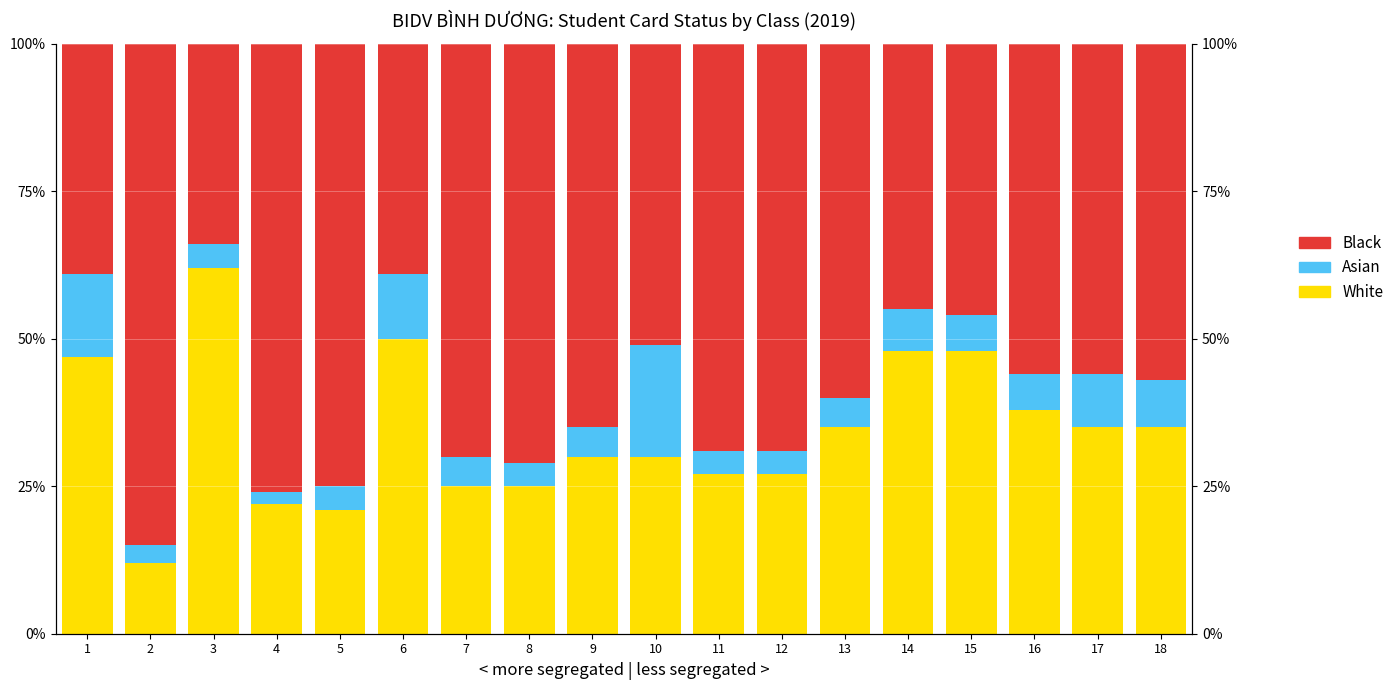

Reading left to right, extract all data points from this chart.

White: 47	12	62	22	21	50	25	25	30	30	27	27	35	48	48	38	35	35
Asian: 14	3	4	2	4	11	5	4	5	19	4	4	5	7	6	6	9	8
Black: 39	85	34	76	75	39	70	71	65	51	69	69	60	45	46	56	56	57